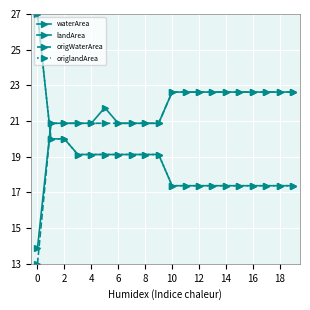

Does the chart have visible grid lines?

Yes